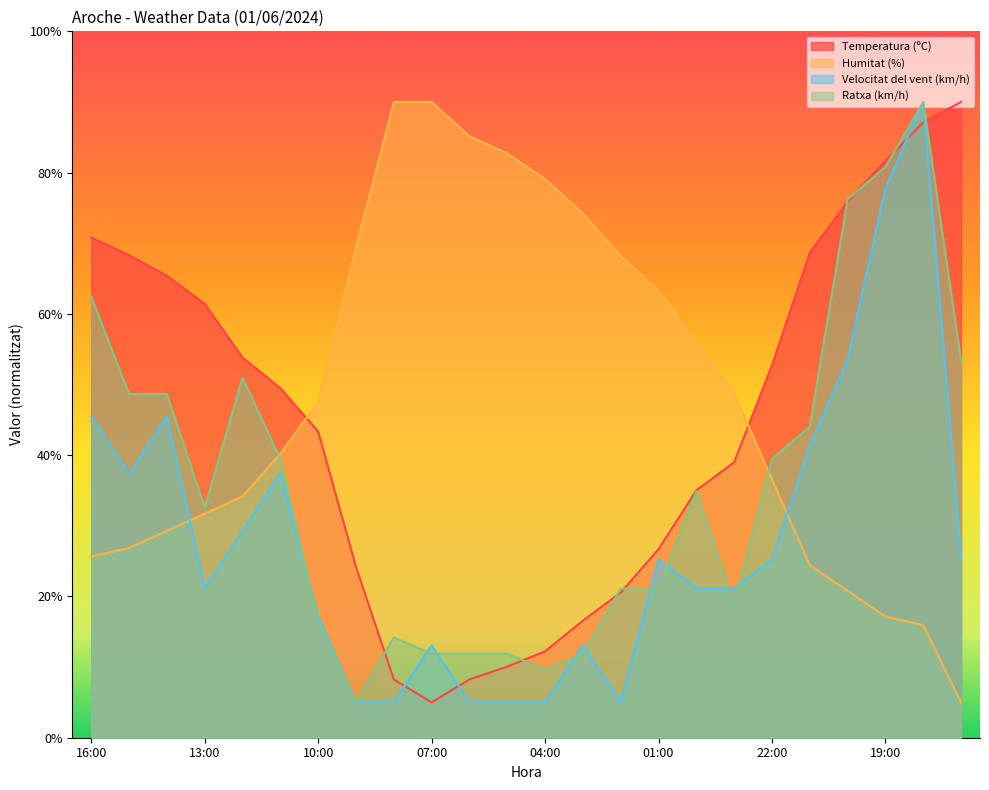

How many values in the Velocitat del vent (km/h) series are below 25?

12